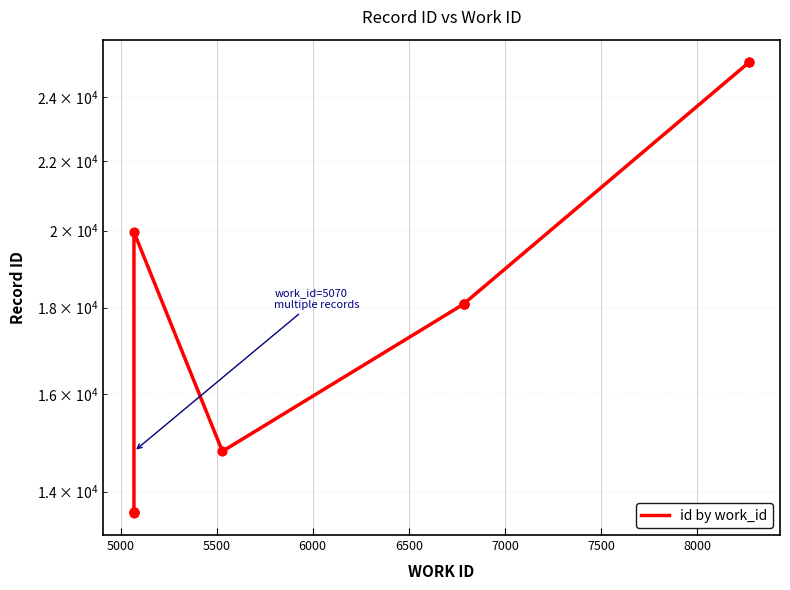

Approximately how many times larger is the value at 7000 compared to 6500?

1.2